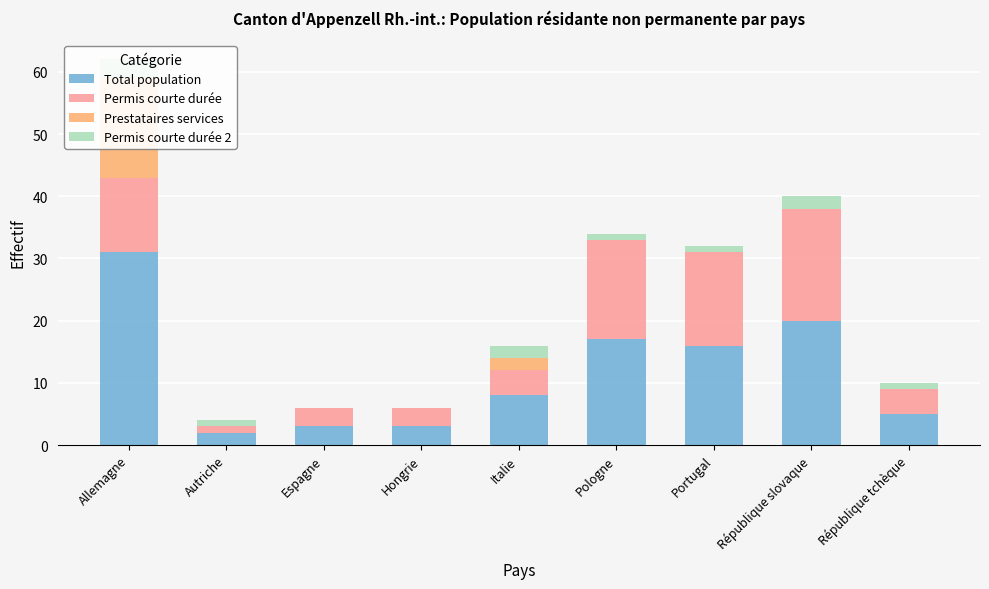

Which has a higher value, Espagne or Italie?

Italie